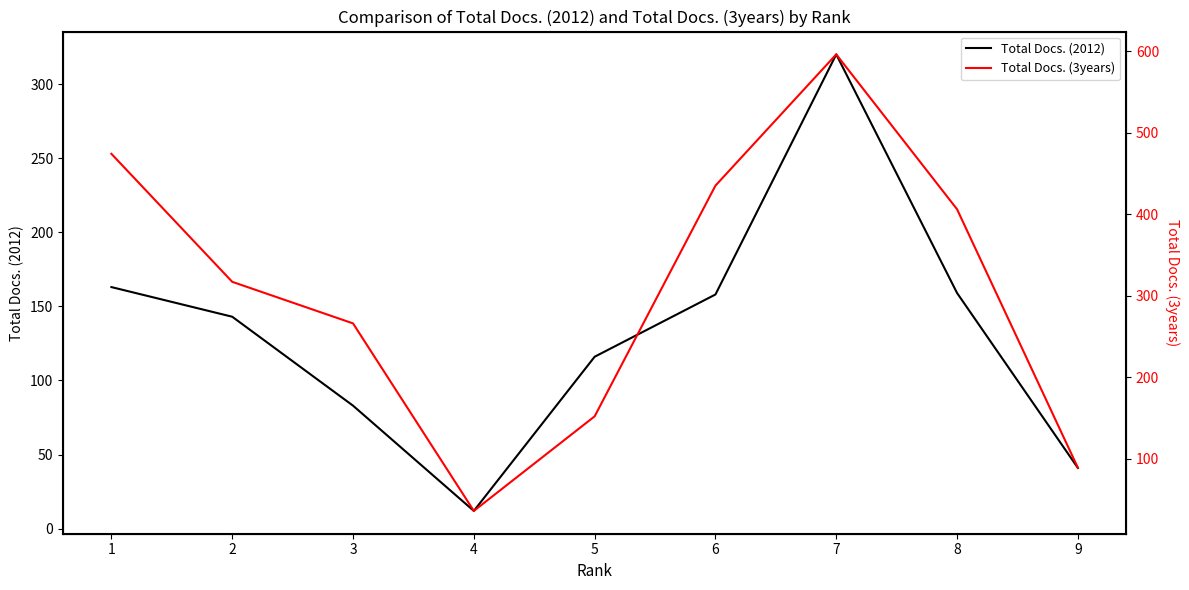

Reading left to right, transcribe all the data shown in this chart.

Total Docs. (2012): 163	143	83	12	116	158	320	159	41
Total Docs. (3years): 474	317	266	36	152	435	596	406	89